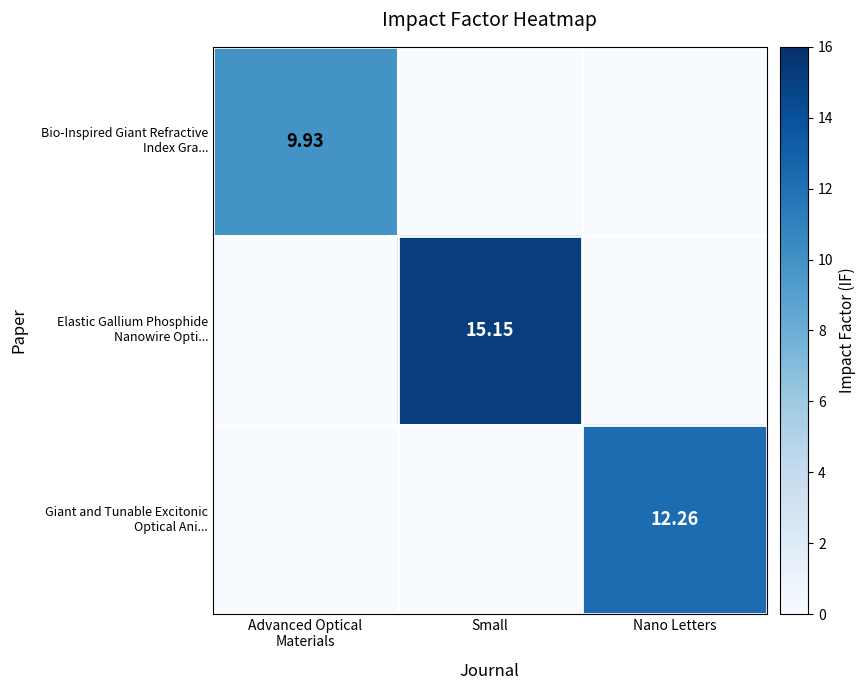

Which series has the largest total across all categories?

Elastic Gallium Phosphide Nanowire Opti...